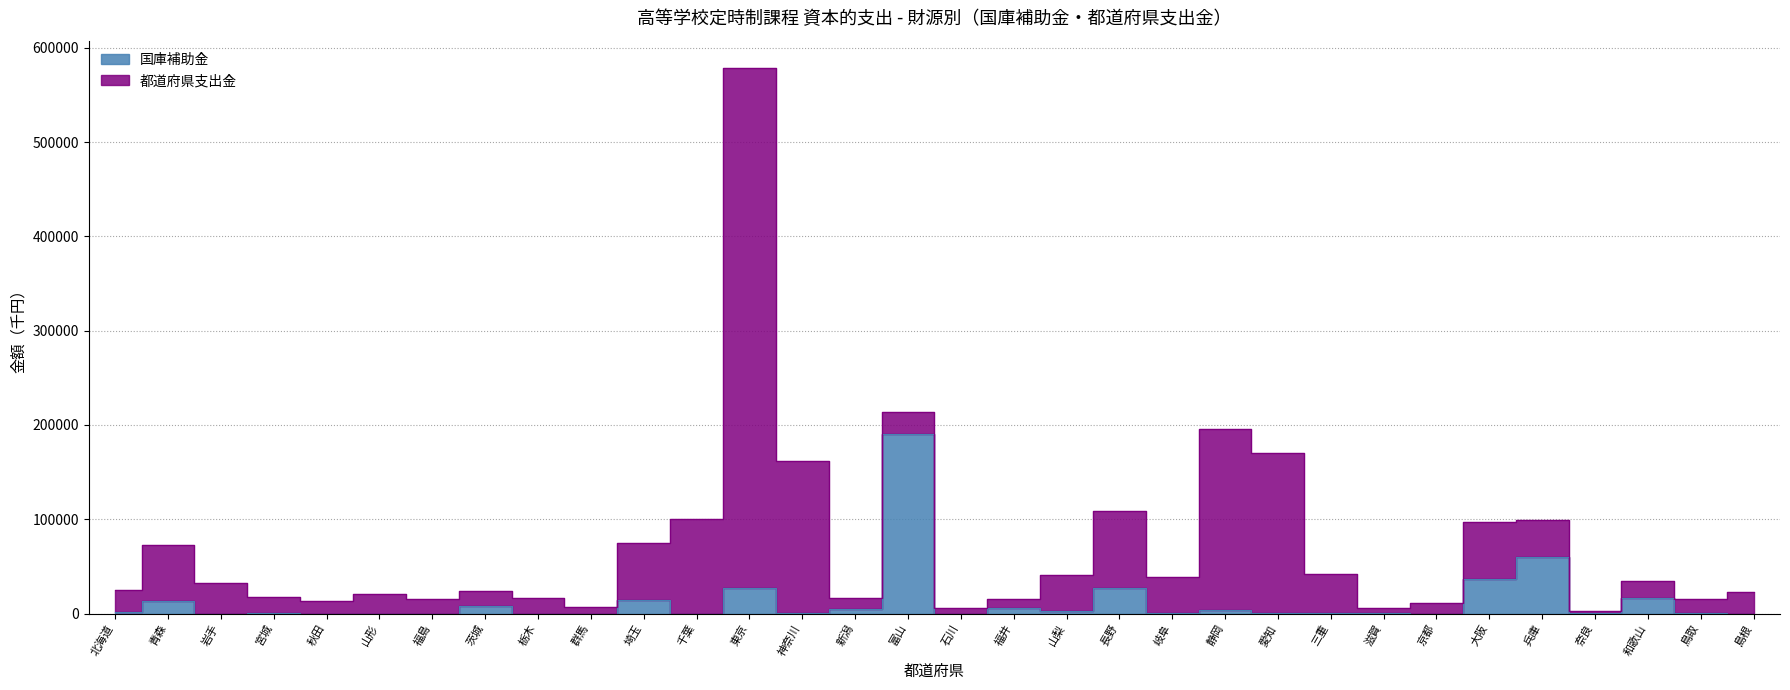

Which label corresponds to the smallest value in the chart?

岩手